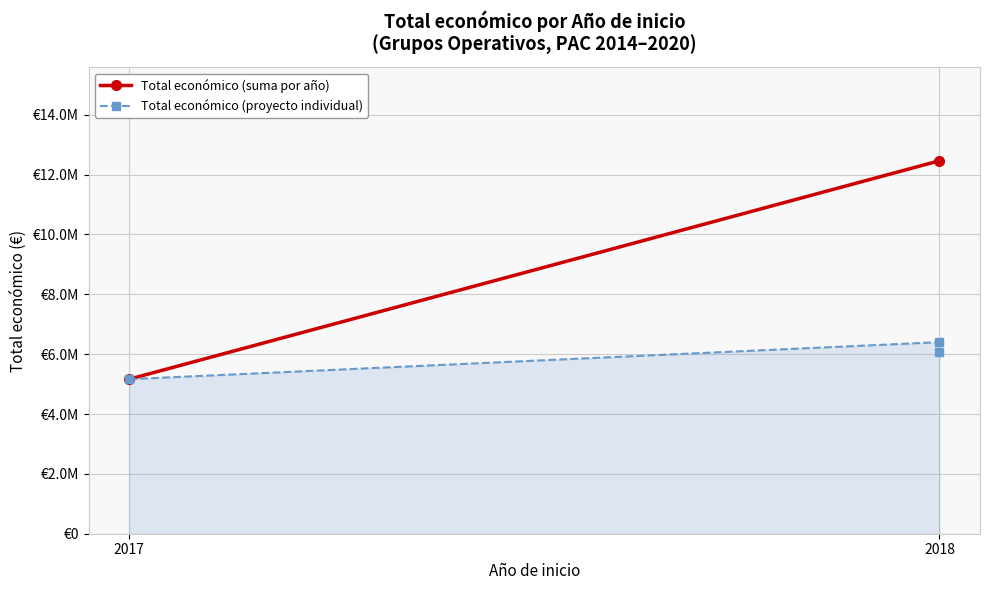

The chart shows a value of 3593099 at 2017. True or false?

False